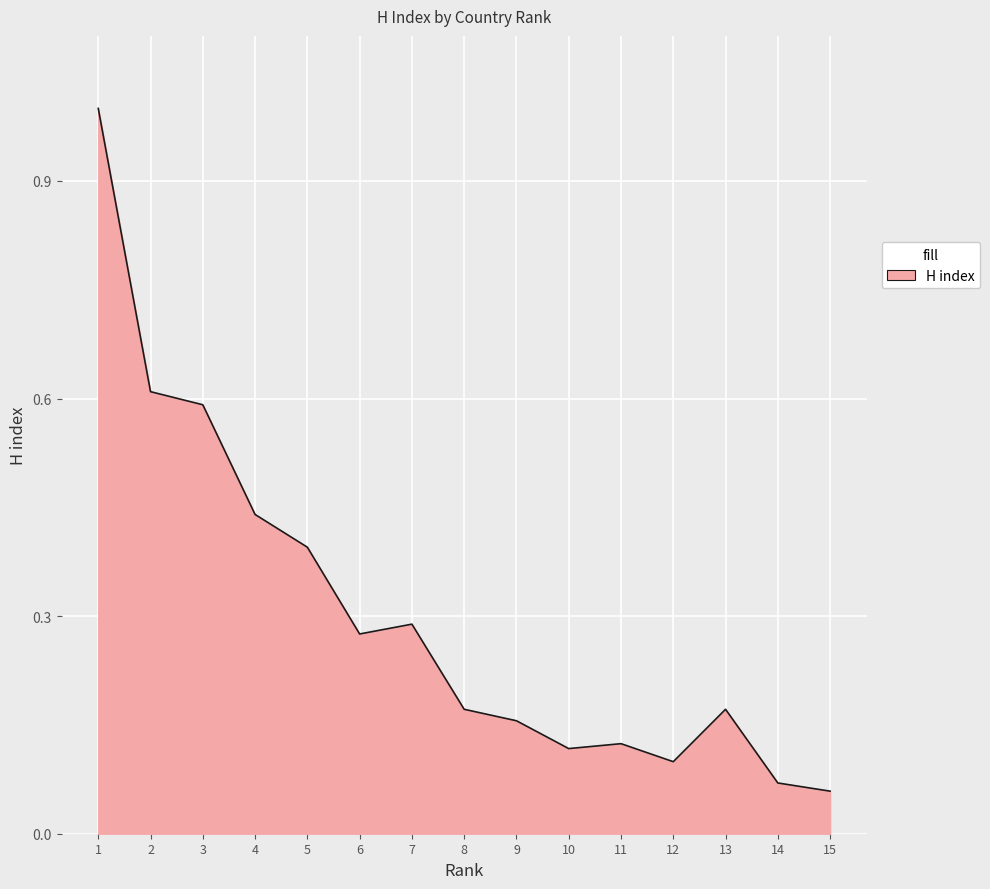

Where is the first local maximum?

7